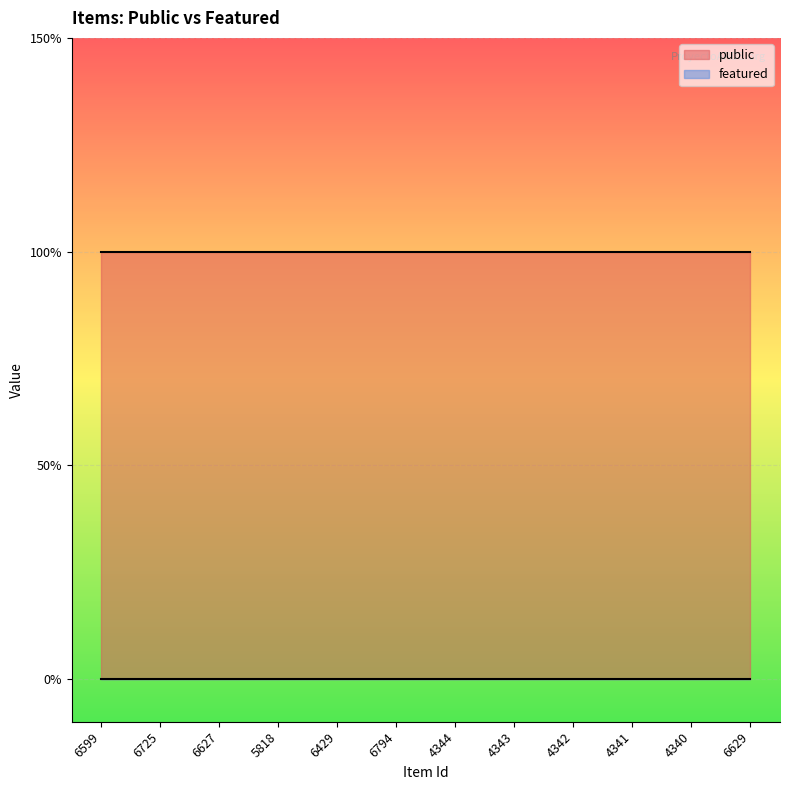

Which category has the highest value across all series?

6599